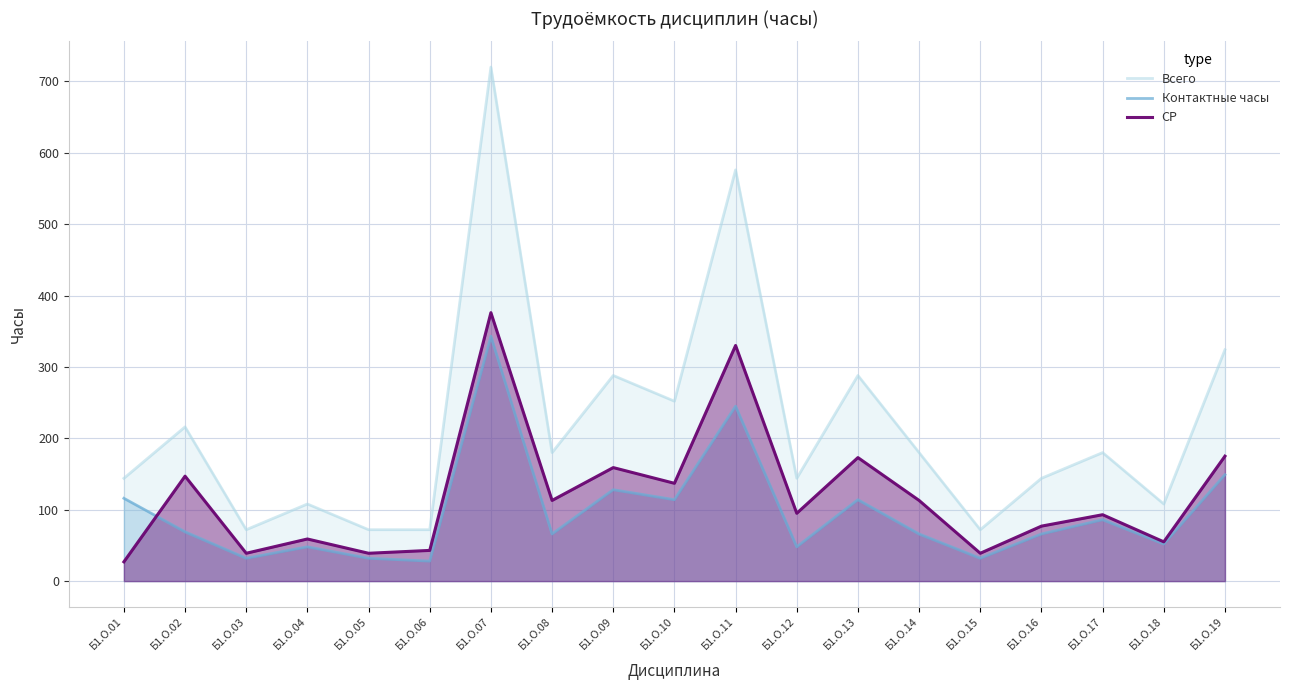

True or false: Контактные часы and Всего cross at least once.

False